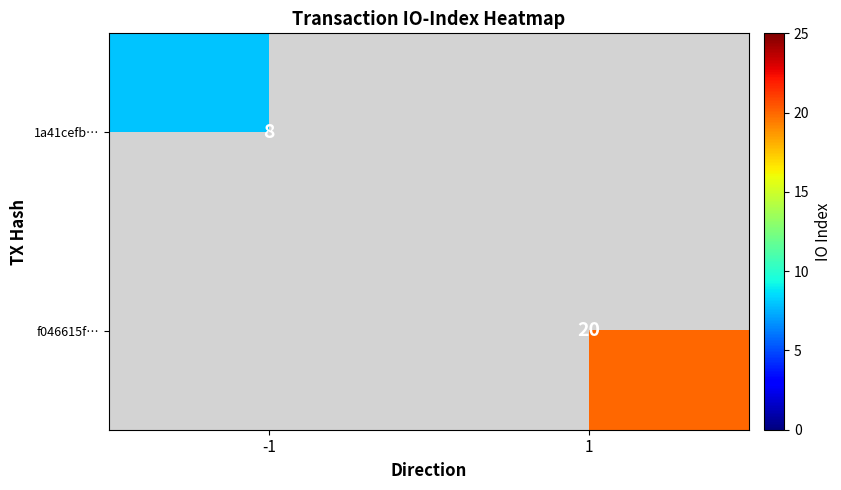

What is the greatest value displayed?

20.0